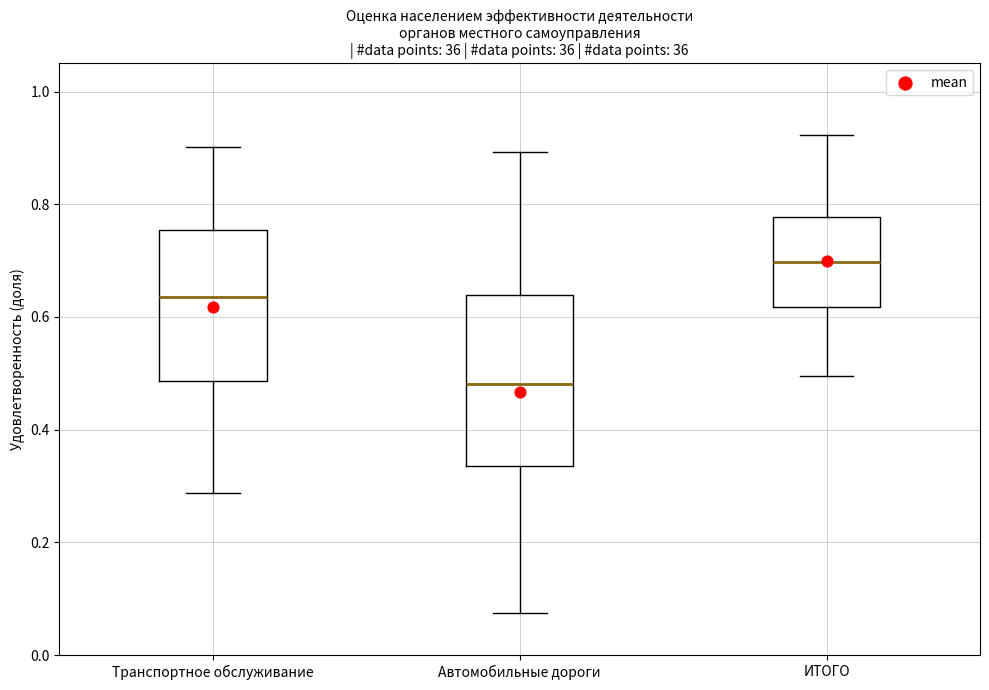

Reading left to right, read every box against the y-axis: the position of its median line, the range the box covers, and the ends of its whiskers. The values are not printed on the chart, so give them approximately, as read against the axis.

Транспортное обслуживание: median 0.64, box 0.48 to 0.76, whiskers 0.28 to 0.90
Автомобильные дороги: median 0.48, box 0.34 to 0.64, whiskers 0.08 to 0.90
ИТОГО: median 0.70, box 0.62 to 0.78, whiskers 0.50 to 0.92